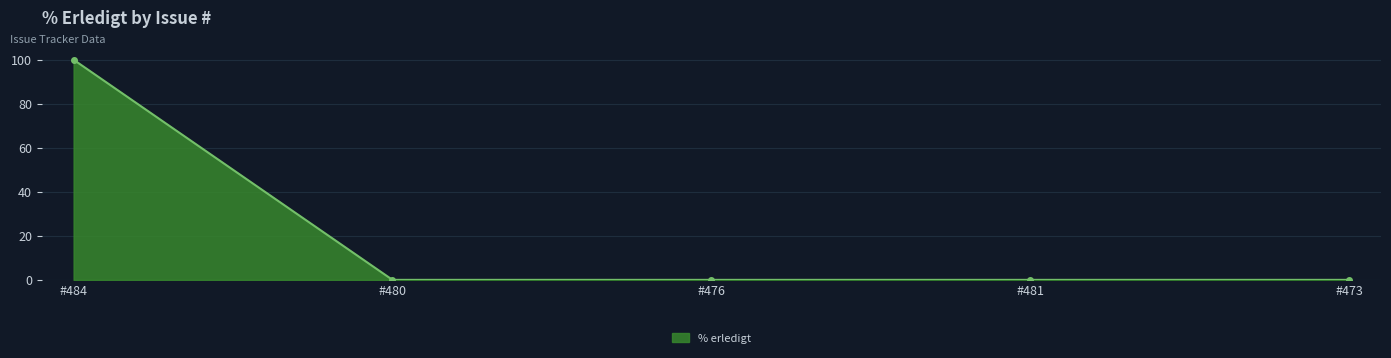

What position from the right is #476?

3